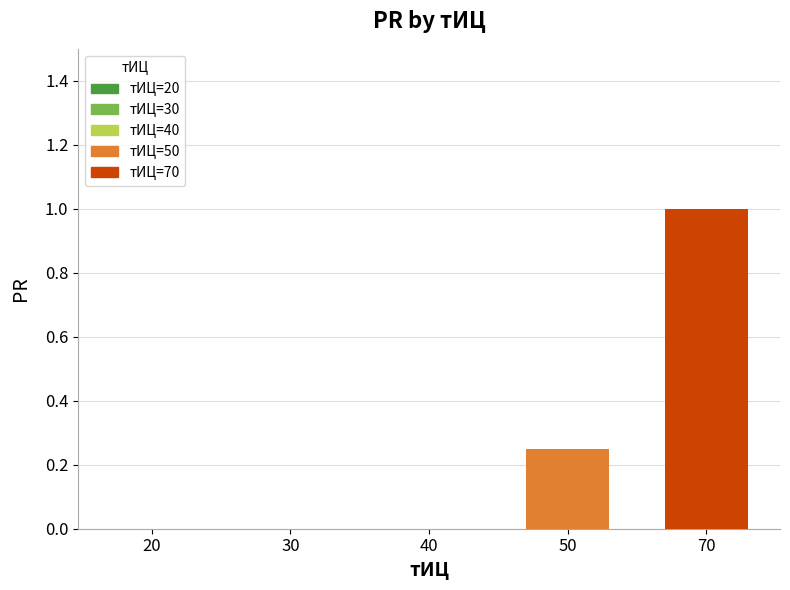

Read the value at 70.

1.0